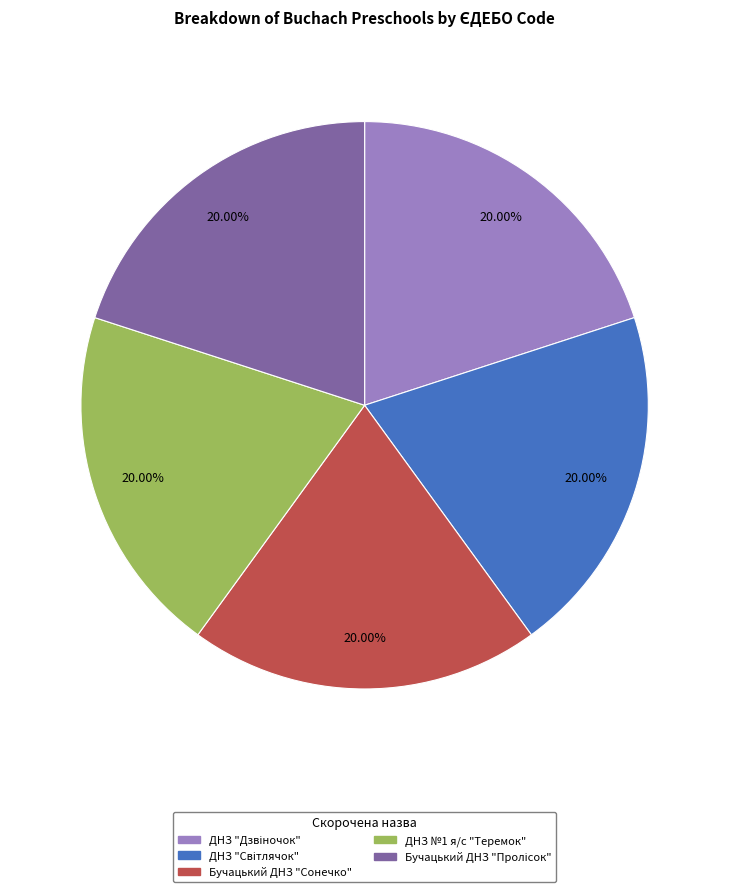

Does Бучацький ДНЗ "Сонечко" account for over 50% of the chart?

No